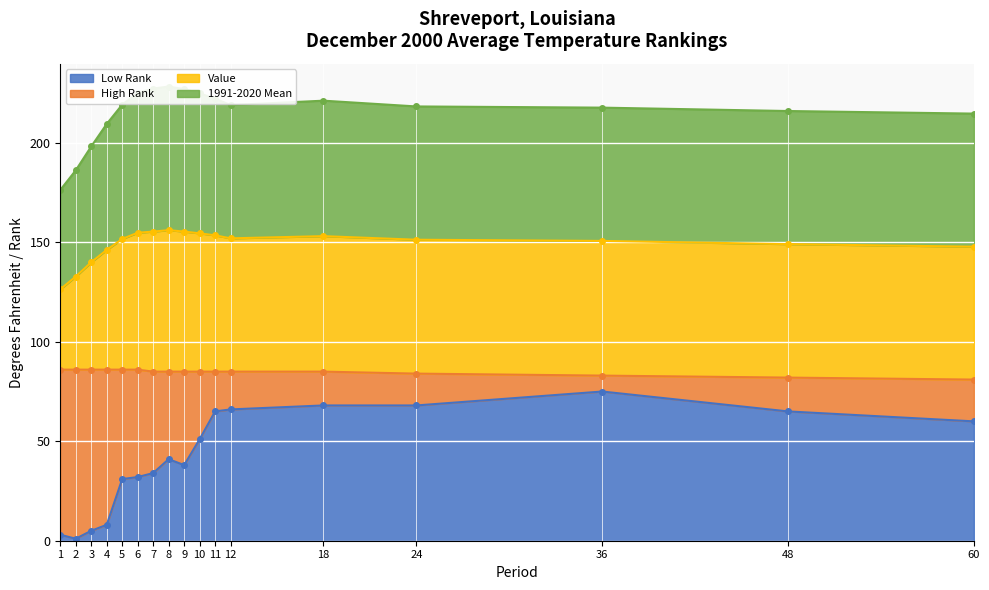

The value of Low Rank at 12 is 66. True or false?

True